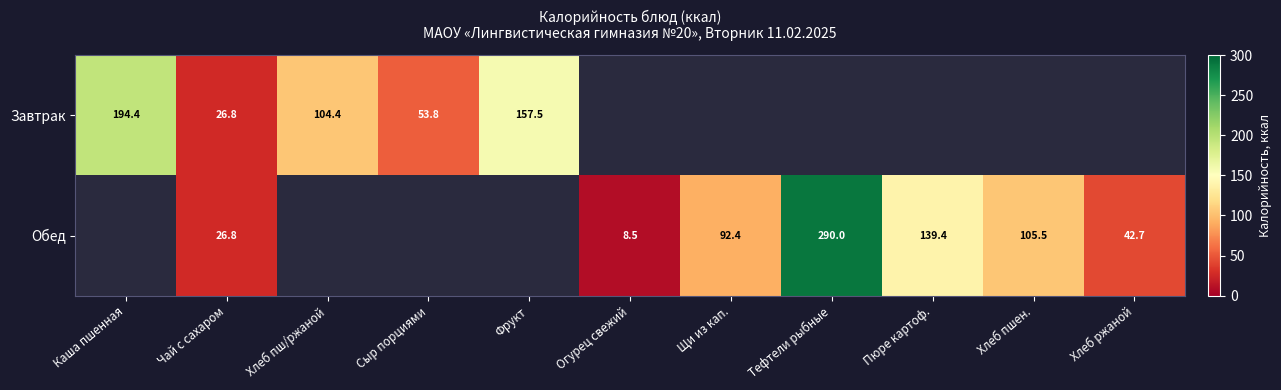

At which category is the sum across all series the highest?

Чай с сахаром